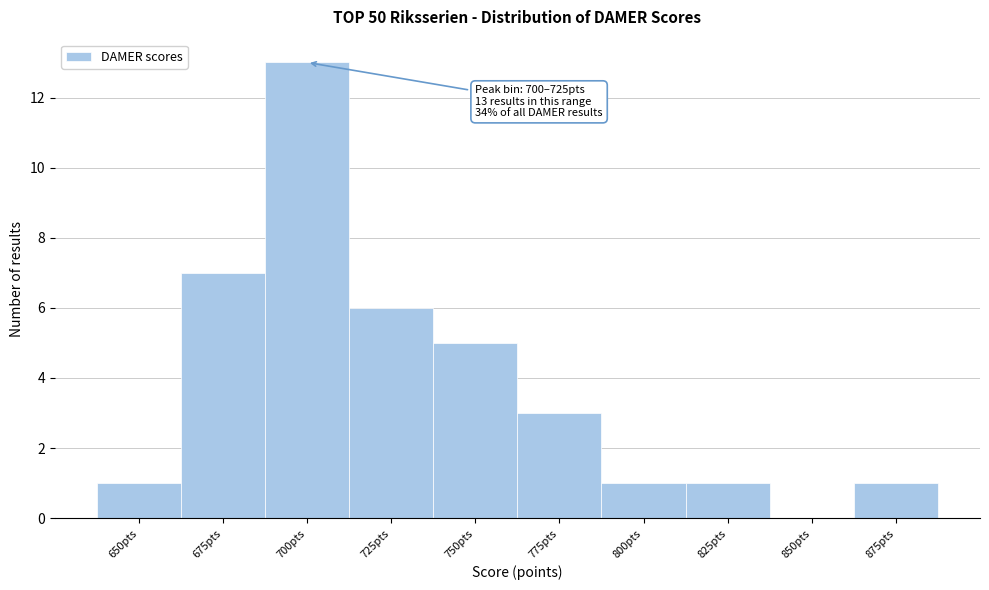

Reading left to right, what are all the values shown in this chart?

650pts=1	675pts=7	700pts=13	725pts=6	750pts=5	775pts=3	800pts=1	825pts=1	850pts=0	875pts=1